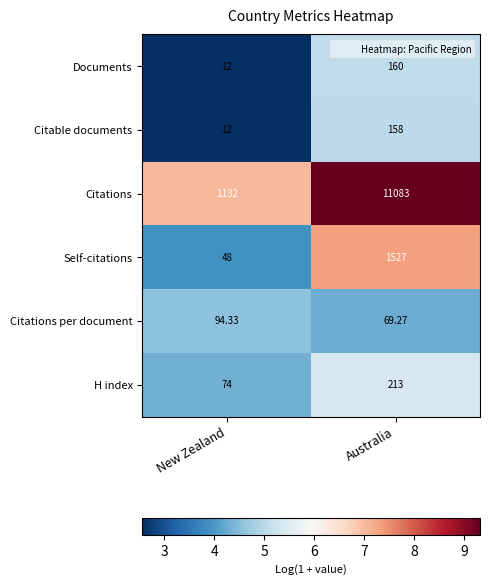

Rank the series by their maximum value, from highest to lowest.

Citations, Self-citations, H index, Documents, Citable documents, Citations per document